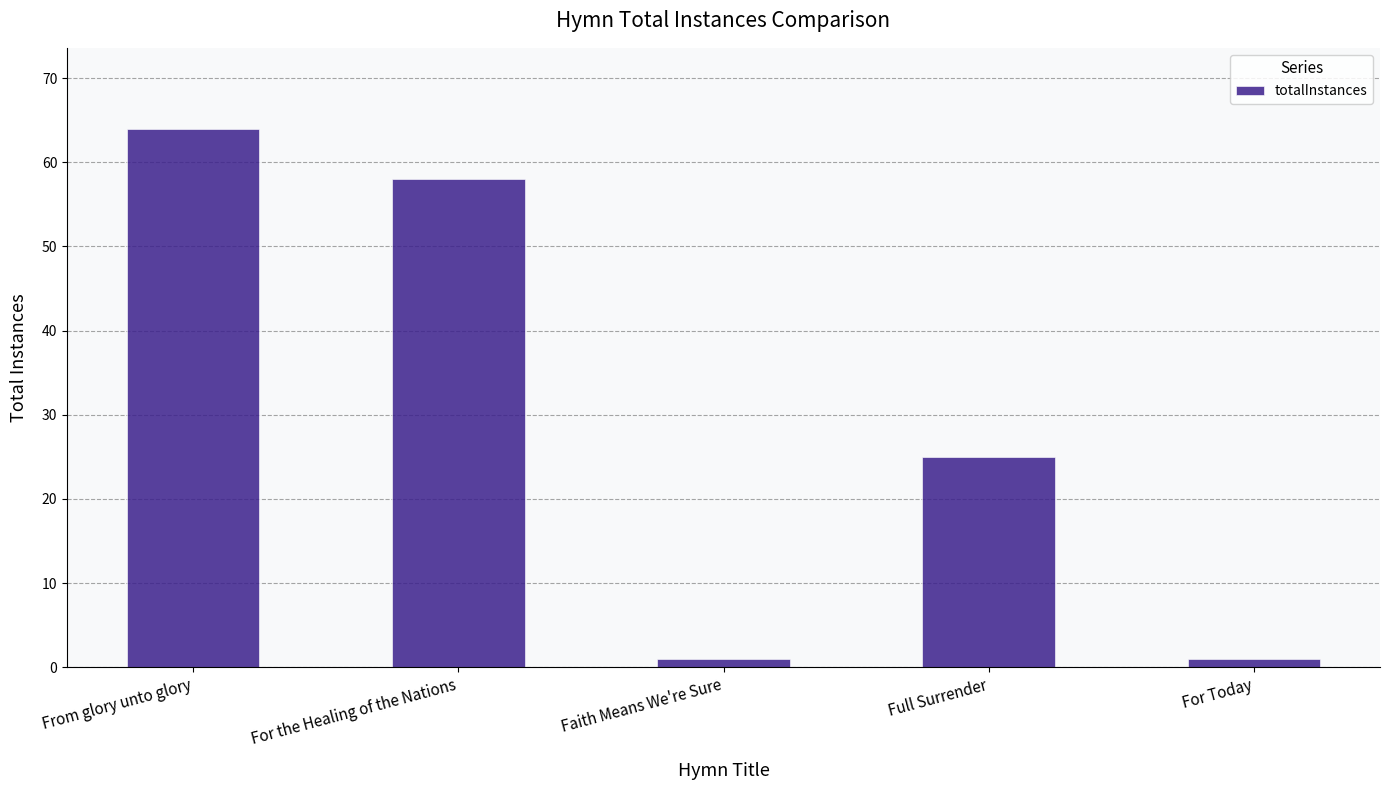

At which category does the chart reach its peak across all series?

From glory unto glory